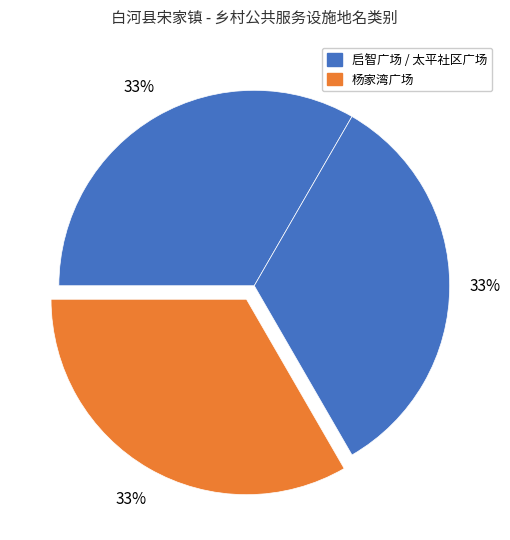

What is the largest slice in the pie chart?

杨家湾广场